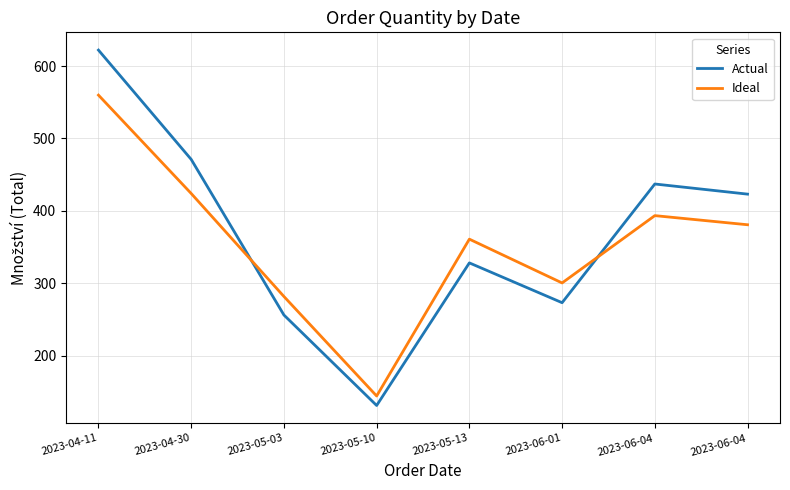

At how many categories does at least one series exceed 341?

5